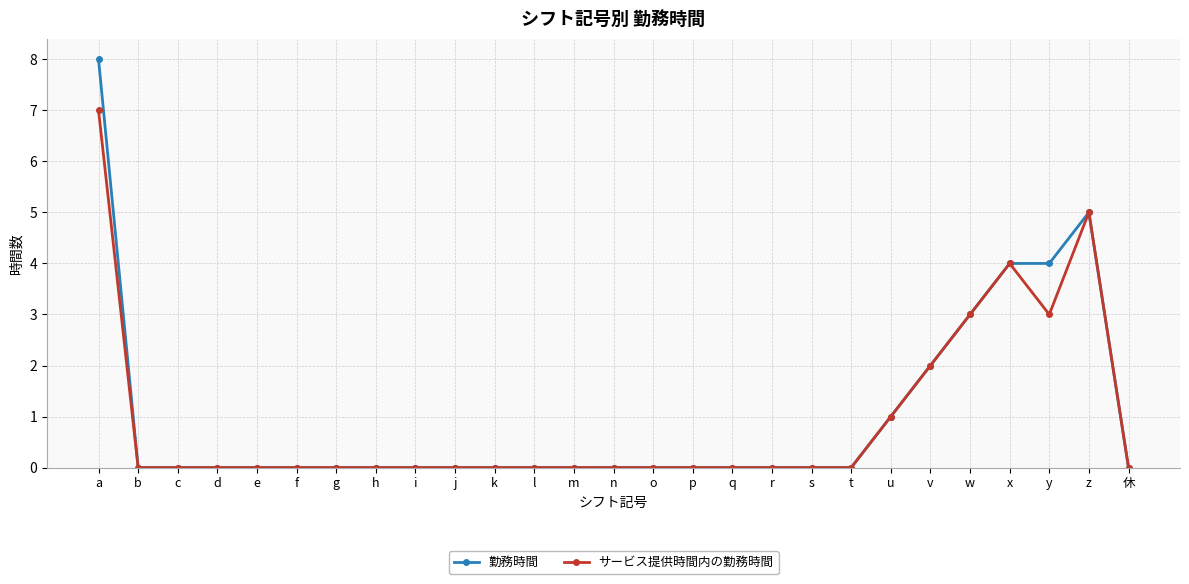

What is the average value of the サービス提供時間内の勤務時間 series?

1